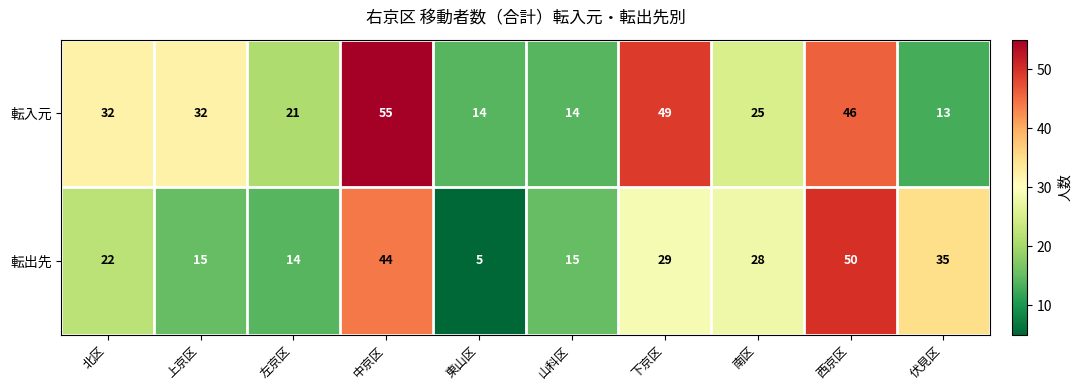

Which label corresponds to the largest value in the chart?

中京区